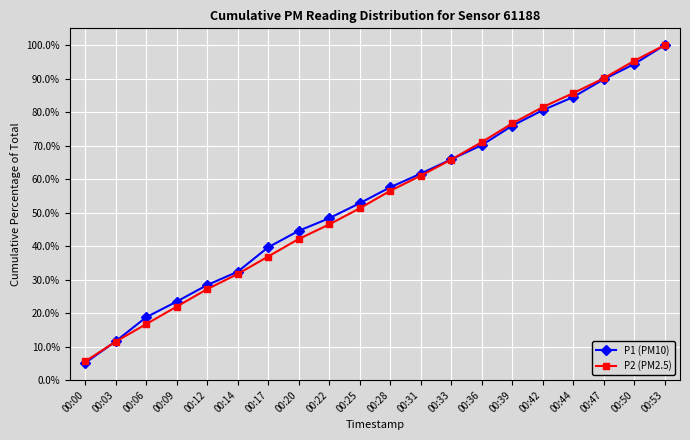

Reading left to right, list all the values displayed in this chart.

P1 (PM10): 5.1	11.6	18.8	23.4	28.4	32.4	39.7	44.6	48.3	52.8	57.6	61.6	65.9	70.1	75.9	80.6	84.5	89.8	94.3	100.0
P2 (PM2.5): 5.6	11.5	16.7	21.9	27.1	31.7	36.9	42.1	46.5	51.3	56.5	61.0	65.8	71.0	76.6	81.5	85.7	90.1	95.3	100.0